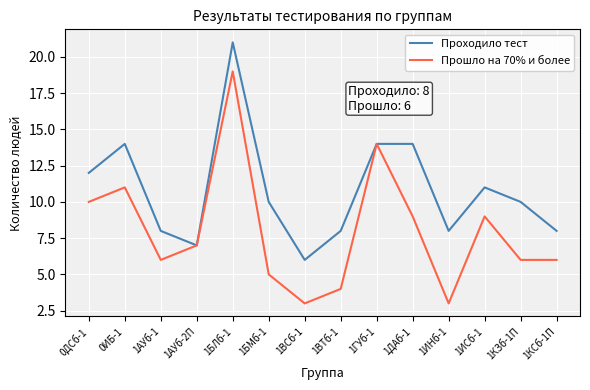

Is this an area chart (filled region under the line)?

No